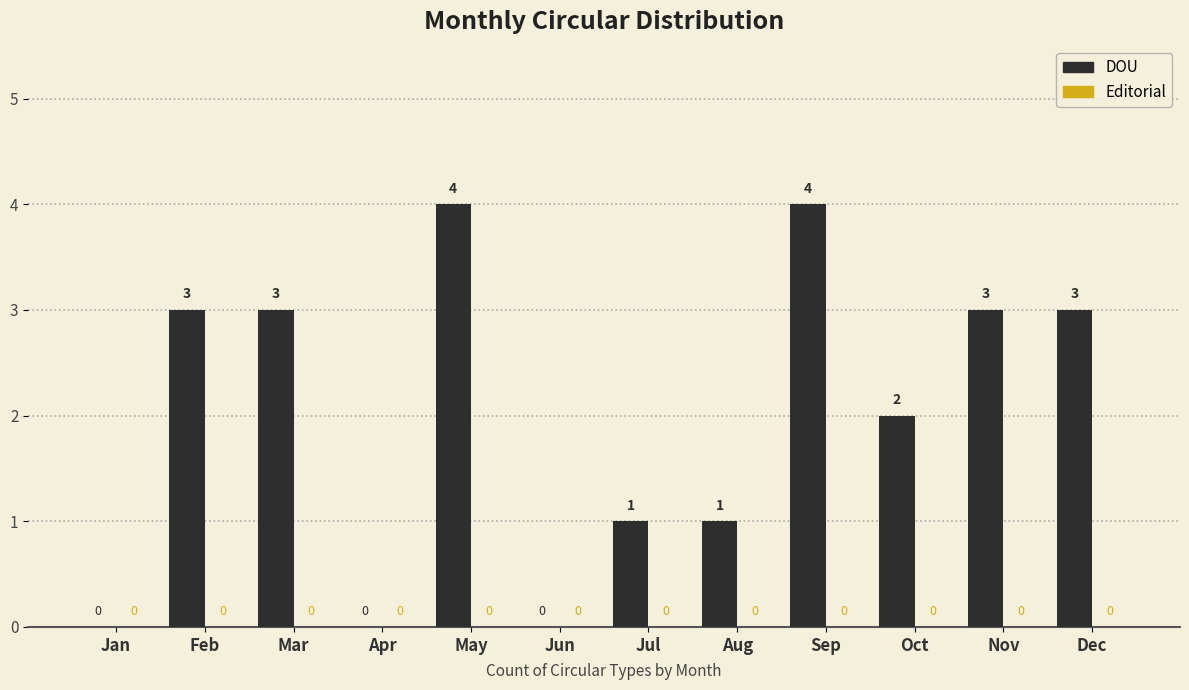

What is the ratio of the value at Oct to the value at Dec?

0.7